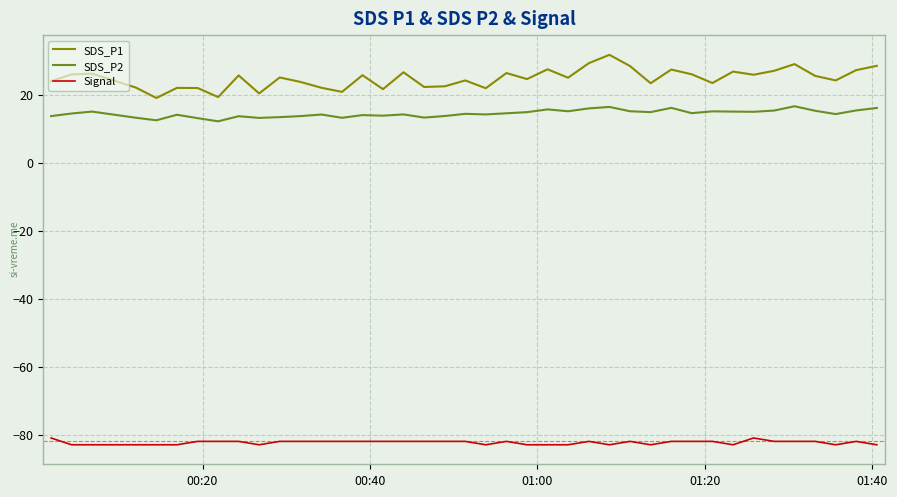

Which series has the largest total across all categories?

SDS_P1